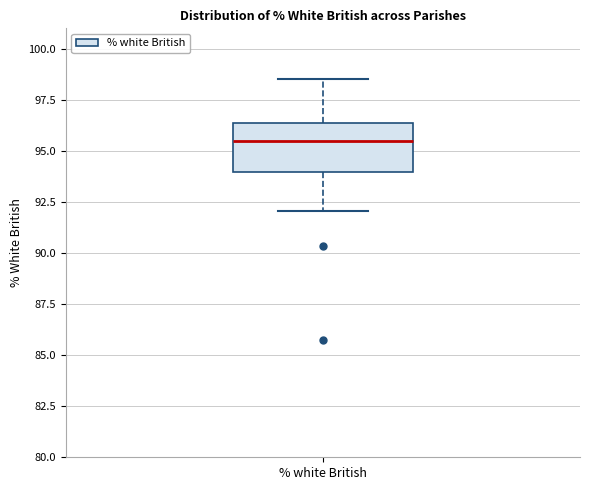

Read this box plot against the y-axis: the position of the median line, the range covered by the box, and the ends of both whiskers. The values are not printed on the chart, so give them approximately, as read against the axis.

median 95.5, box 94.0 to 96.5, whiskers 92.0 to 98.5